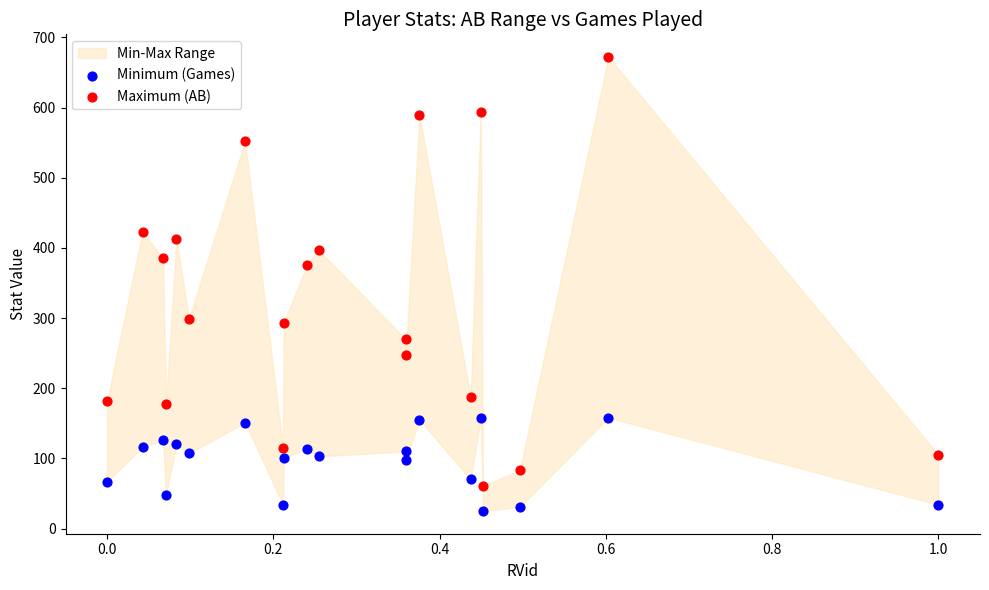

In the Maximum (AB) series, what Y value is closest to 366?

375